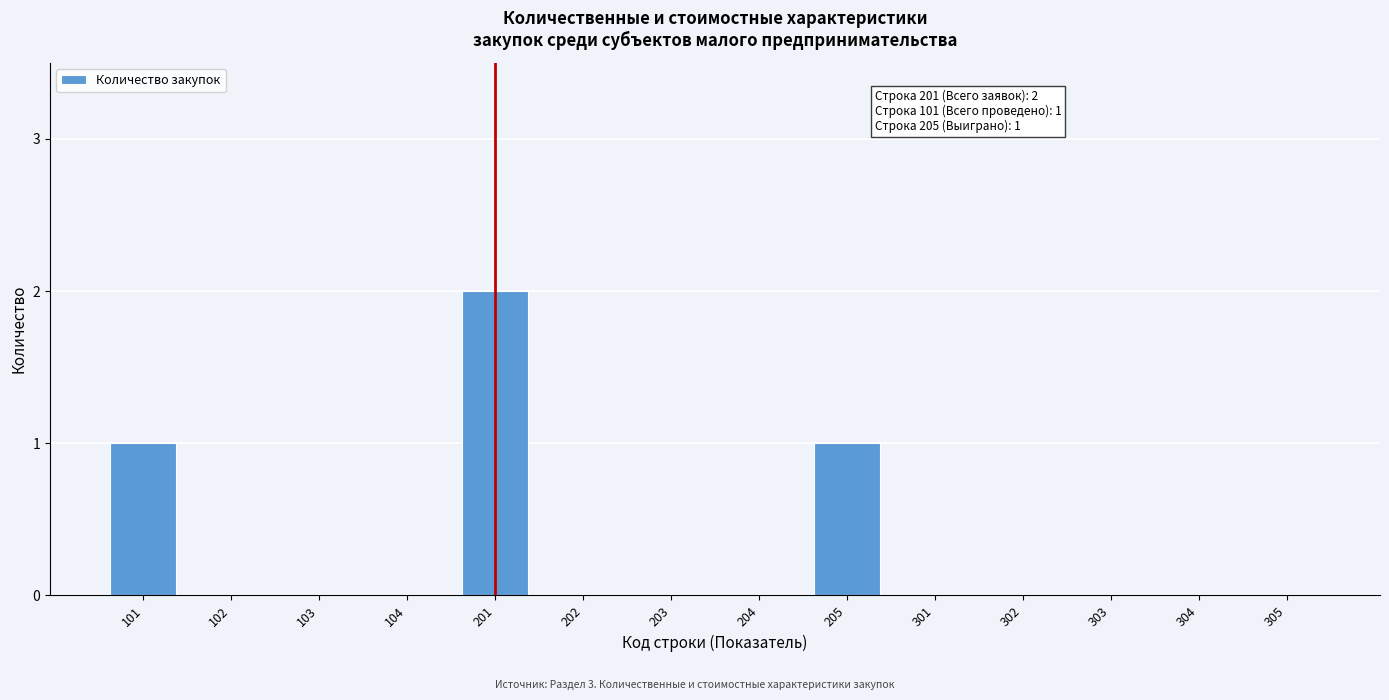

Reading right to left, list all the values displayed in this chart.

305=0	304=0	303=0	302=0	301=0	205=1	204=0	203=0	202=0	201=2	104=0	103=0	102=0	101=1